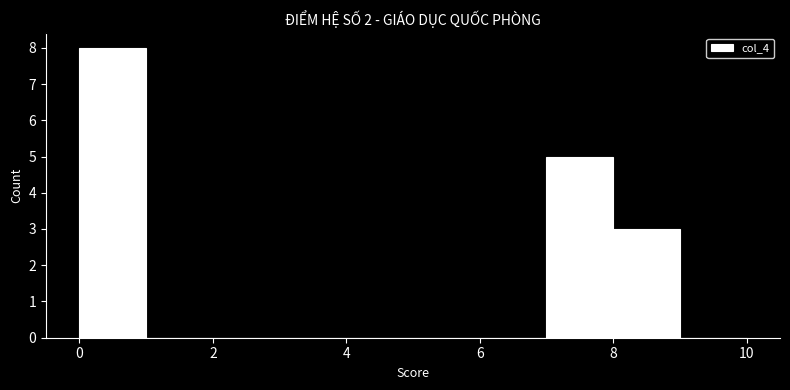

Reading left to right, list every bar in this chart as the range it spans on the x-axis followed by its height. The values are not printed on the chart, so give them approximately, as read against the axis.

0 to 1: 8
1 to 2: 0
2 to 3: 0
3 to 4: 0
4 to 5: 0
5 to 6: 0
6 to 7: 0
7 to 8: 5
8 to 9: 3
9 to 10: 0